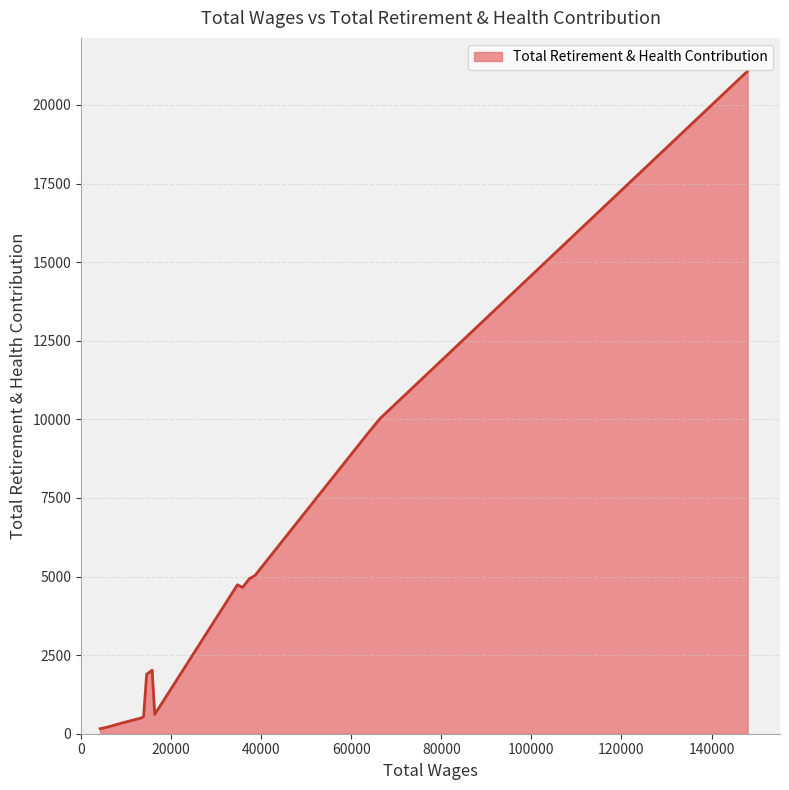

What is the difference between the maximum and minimum values?

20920